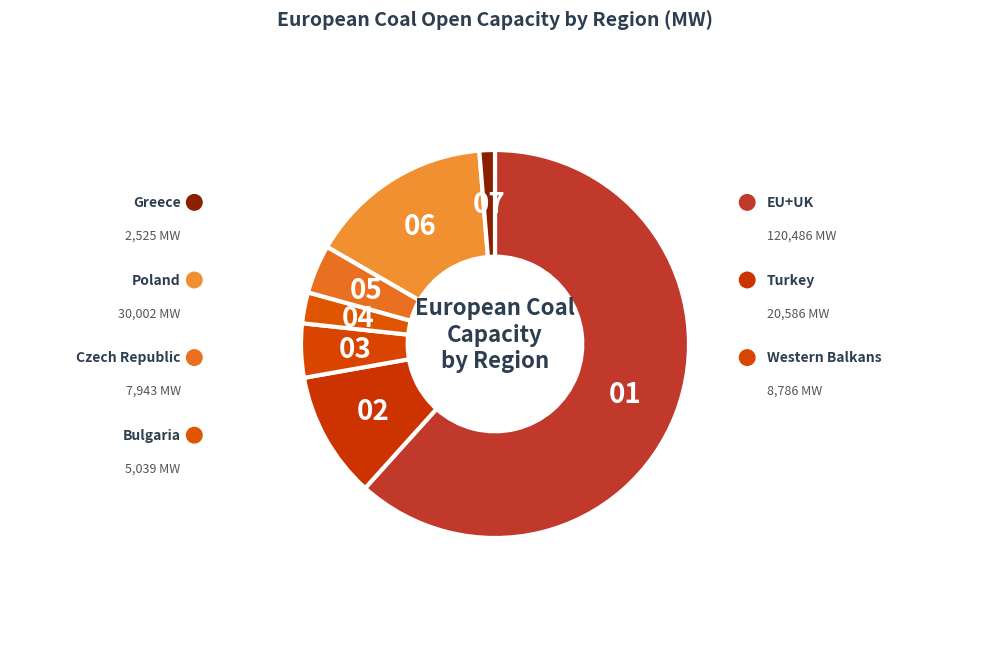

What percentage is NOT represented by Greece?

98.7%